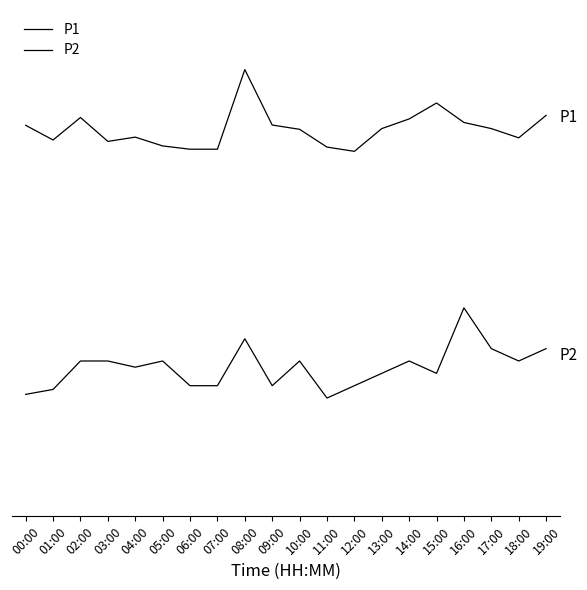

What is the difference between the second highest and second lowest values in the P2 series?

0.9